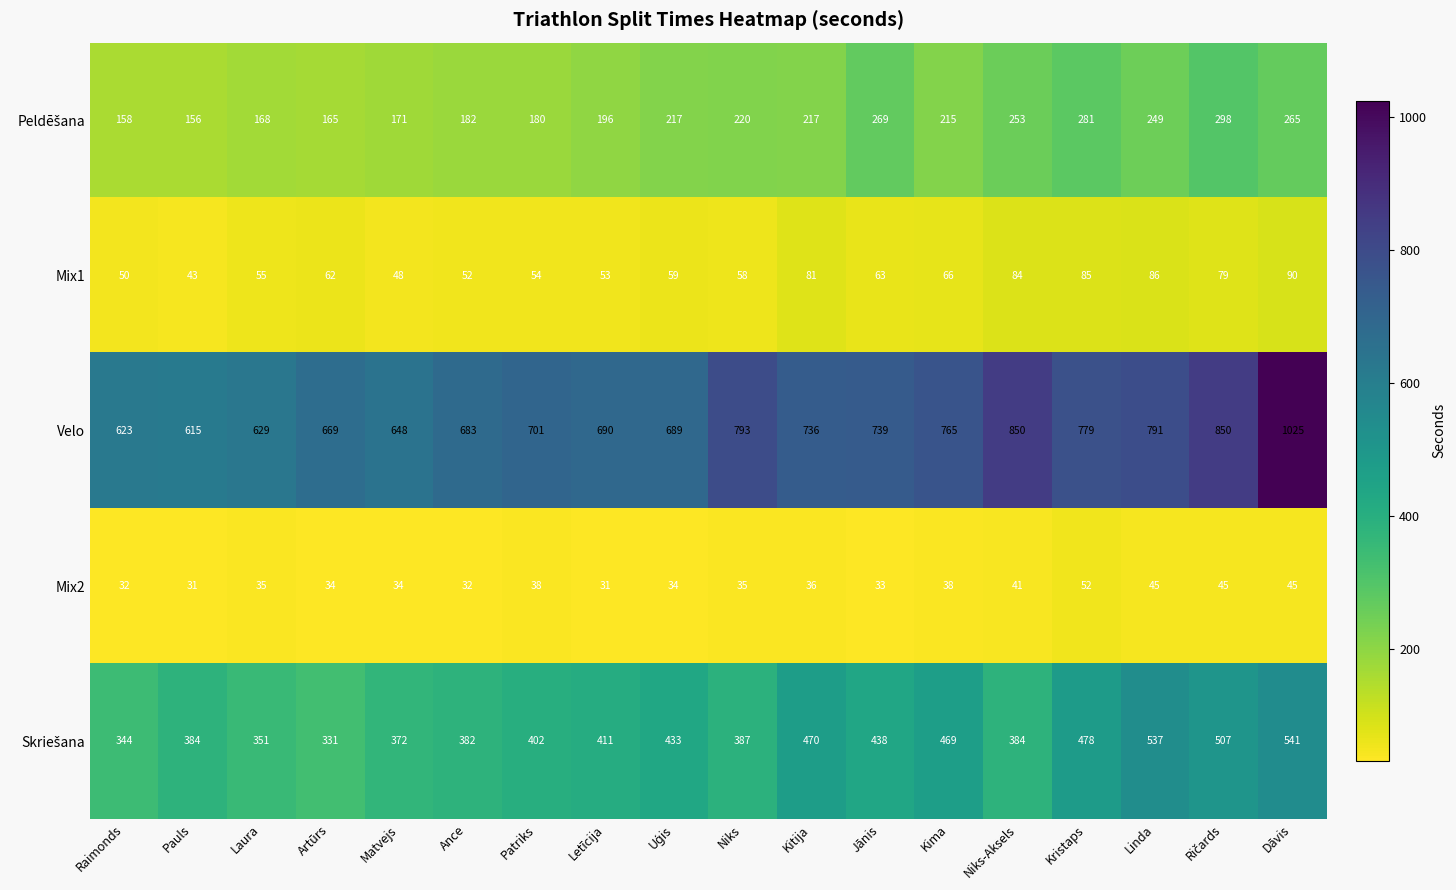

The Velo series shows 739 at Jānis. True or false?

True